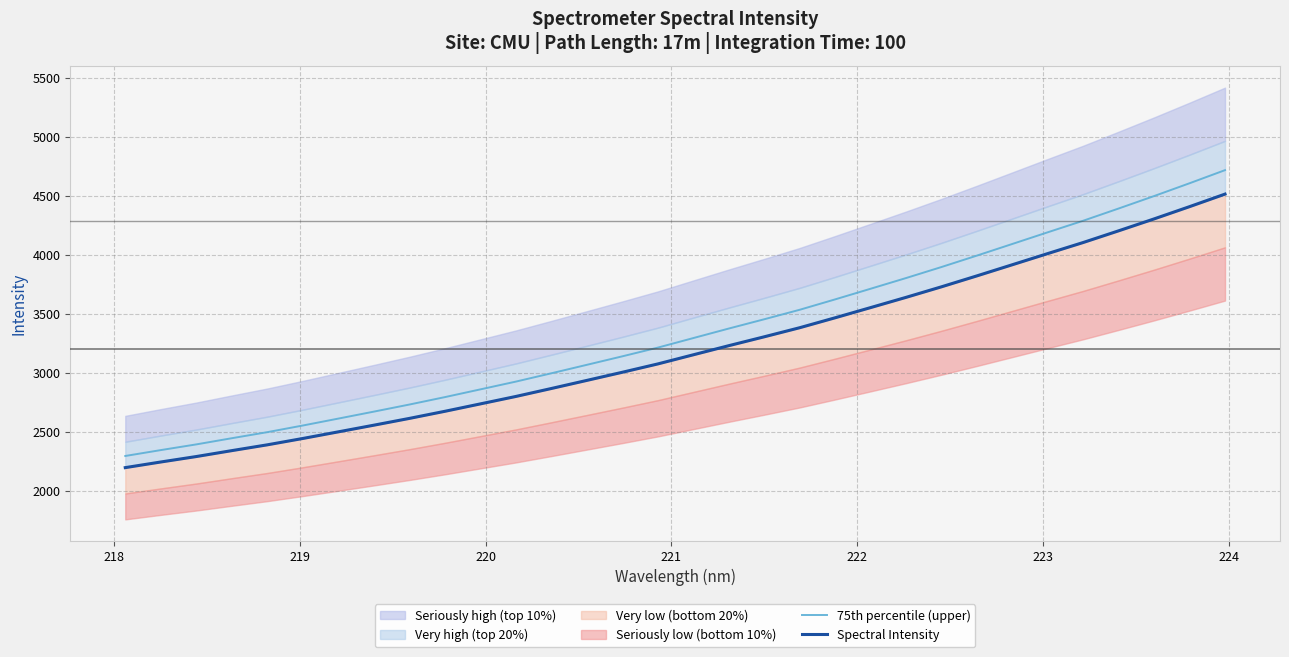

List the series in order of their peak value, lowest first.

Spectral Intensity, 75th percentile (upper)